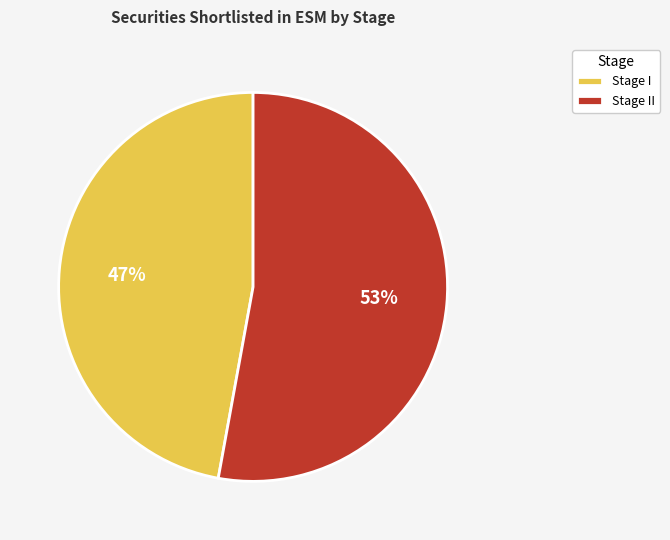

Between Stage II and Stage I, which is larger?

Stage II